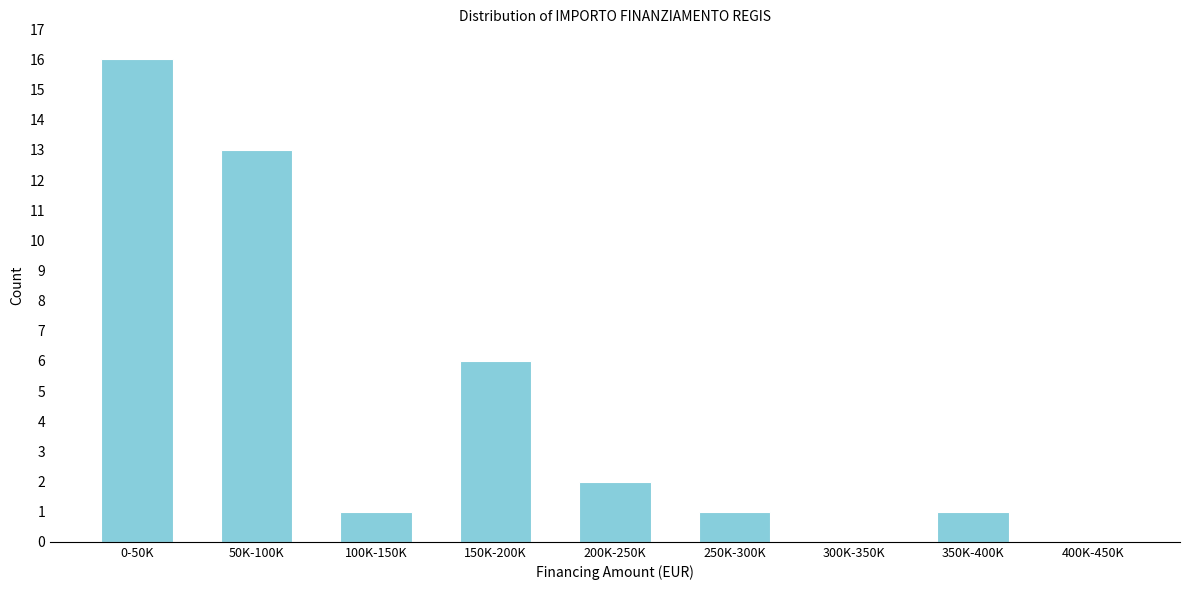

Reading left to right, extract all data points from this chart.

0-50K=16	50K-100K=13	100K-150K=1	150K-200K=6	200K-250K=2	250K-300K=1	300K-350K=0	350K-400K=1	400K-450K=0